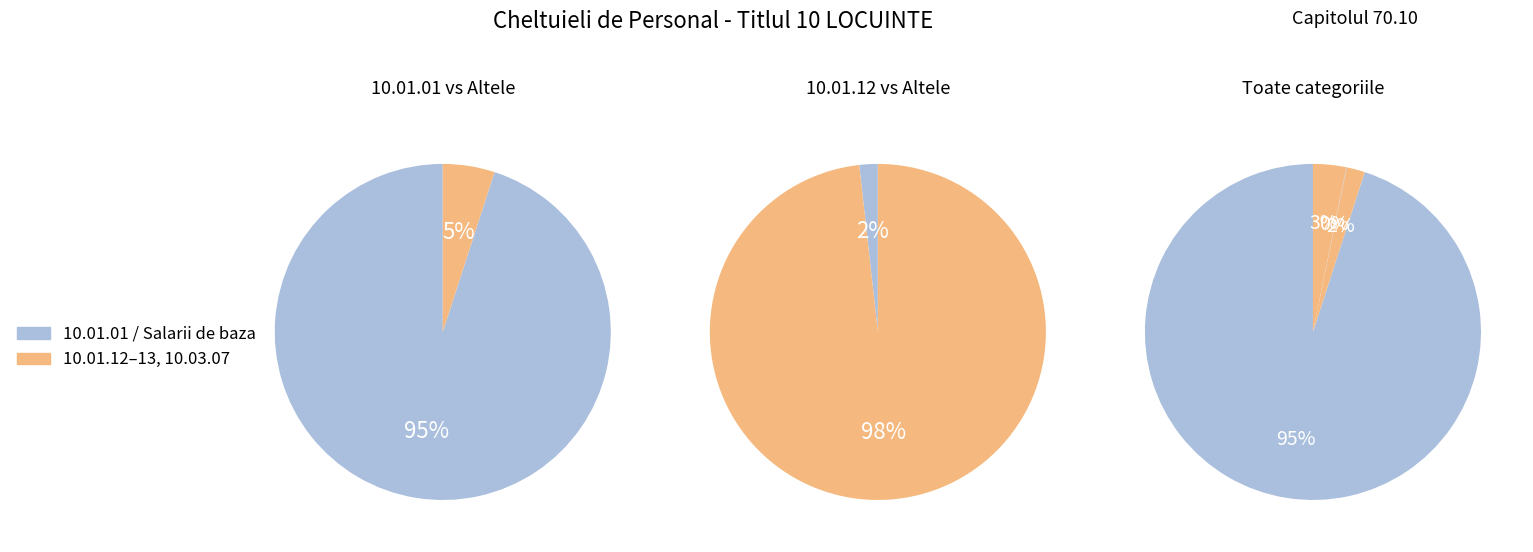

What is the change in value from 10.01.01 to 10.01.12?

-774675